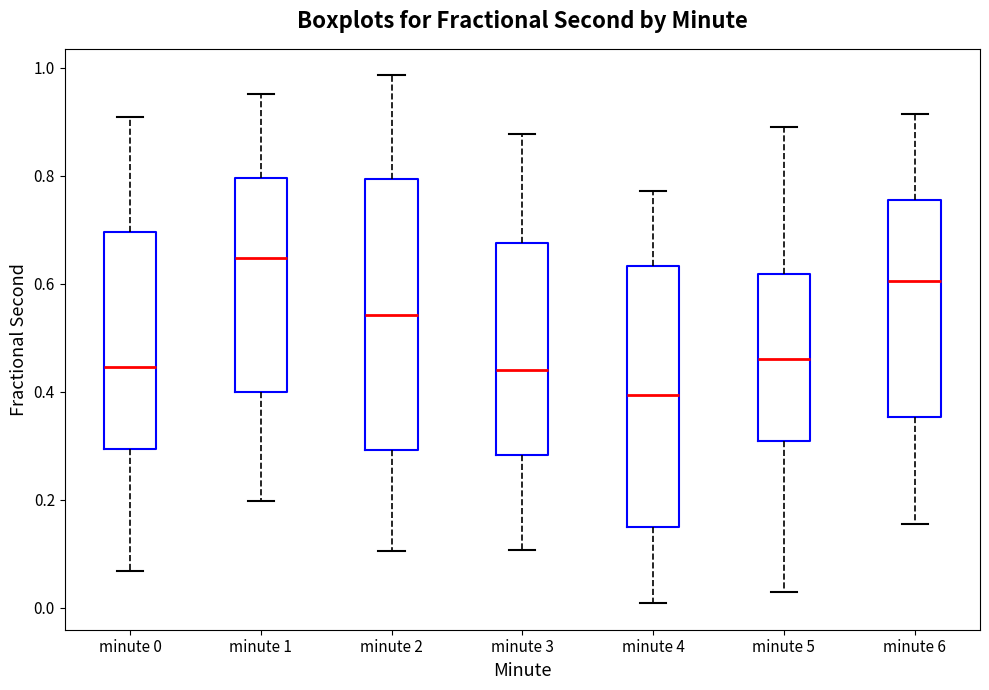

Reading left to right, transcribe this box plot: for each box, give where its median line is, the range the box spans, and where its two whiskers end, as read against the y-axis. The values are not printed on the chart, so give them approximately, as read against the axis.

minute 0: median 0.44, box 0.30 to 0.70, whiskers 0.06 to 0.90
minute 1: median 0.64, box 0.40 to 0.80, whiskers 0.20 to 0.96
minute 2: median 0.54, box 0.30 to 0.80, whiskers 0.10 to 0.98
minute 3: median 0.44, box 0.28 to 0.68, whiskers 0.10 to 0.88
minute 4: median 0.40, box 0.14 to 0.64, whiskers 0.00 to 0.78
minute 5: median 0.46, box 0.30 to 0.62, whiskers 0.02 to 0.90
minute 6: median 0.60, box 0.36 to 0.76, whiskers 0.16 to 0.92